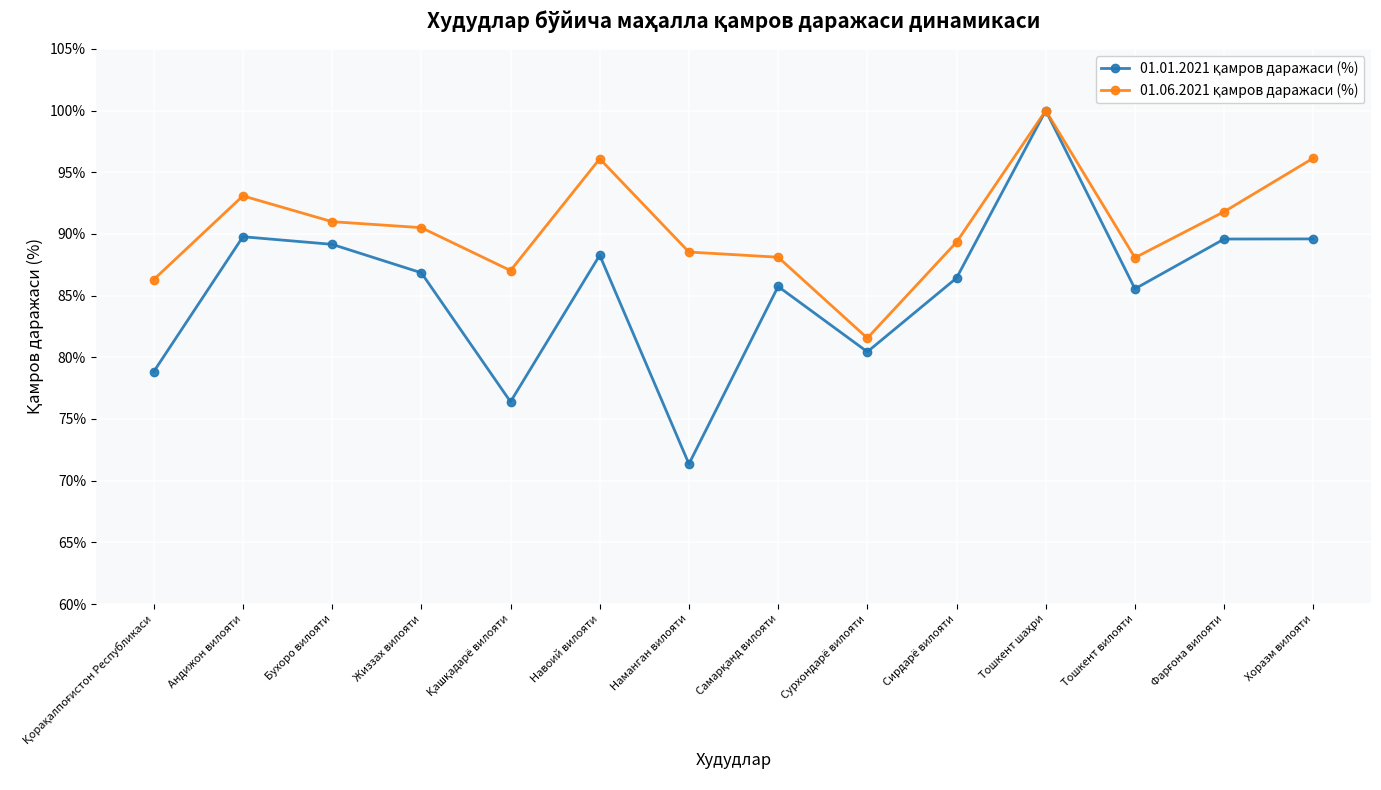

What is the label of the 12th point from the right?

Бухоро вилояти